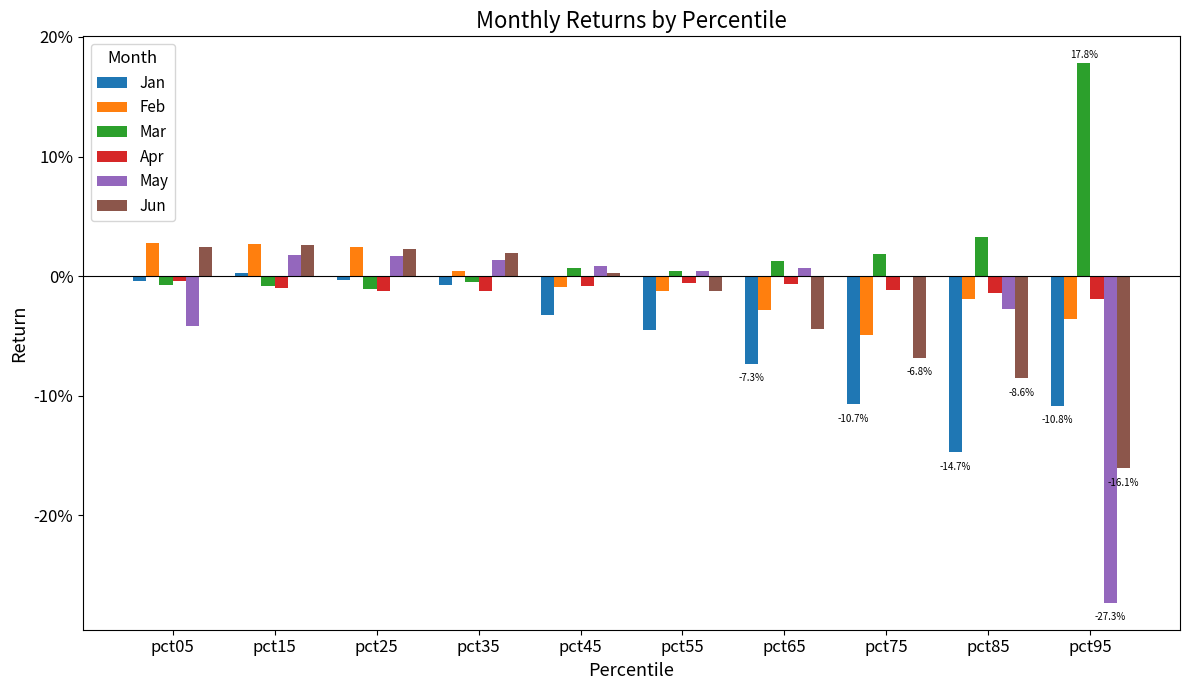

Which has a higher value, pct45 or pct15?

pct15